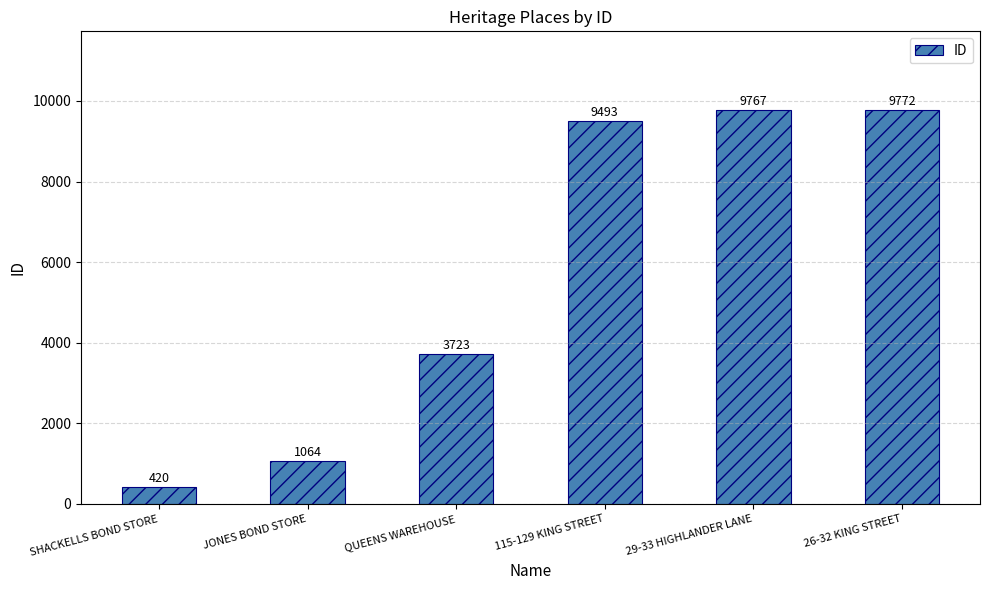

Rank the categories by value from lowest to highest.

SHACKELLS BOND STORE, JONES BOND STORE, QUEENS WAREHOUSE, 115-129 KING STREET, 29-33 HIGHLANDER LANE, 26-32 KING STREET